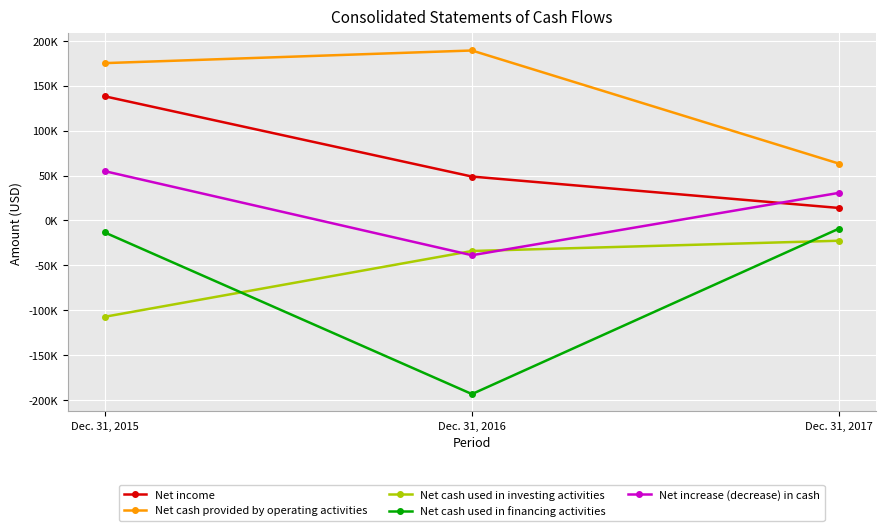

Reading right to left, transcribe all the data shown in this chart.

Net income: 13863	48852	138203
Net cash provided by operating activities: 63154	189171	175103
Net cash used in investing activities: -22581	-34032	-107266
Net cash used in financing activities: -8976	-193275	-13321
Net increase (decrease) in cash: 30753	-38730	54883